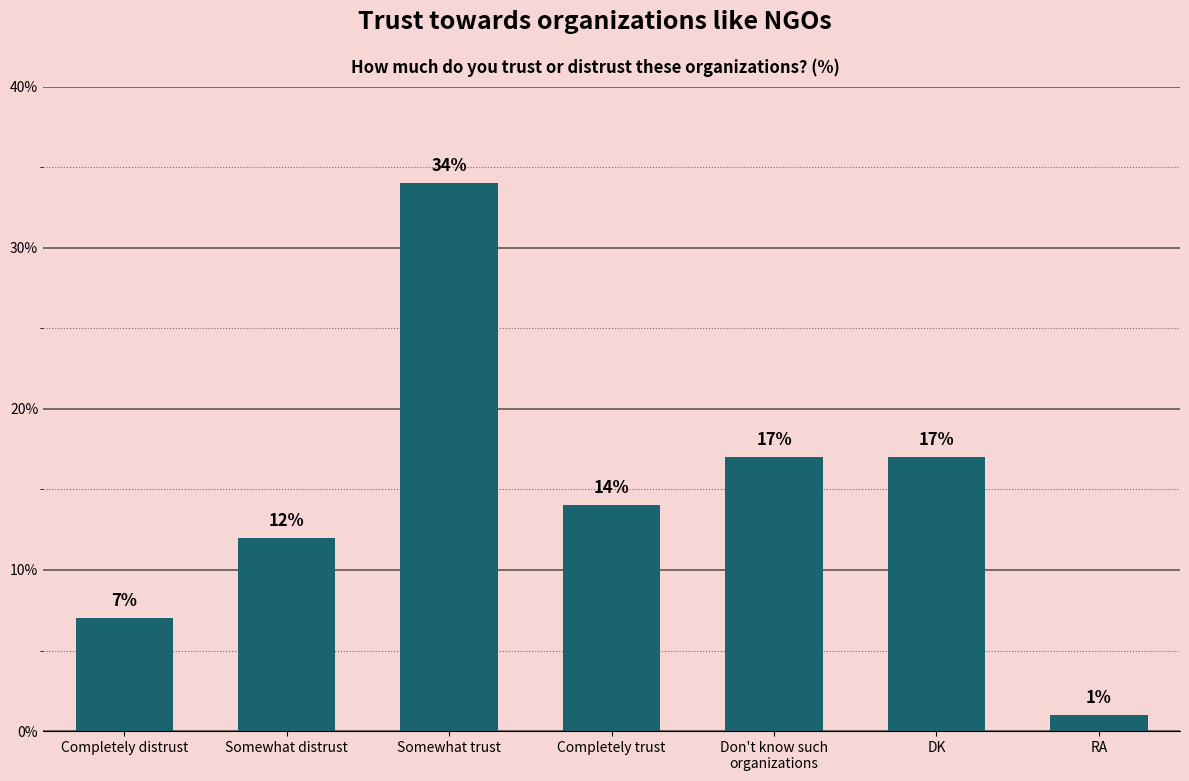

What is the value of the 6th bar from the left?

17